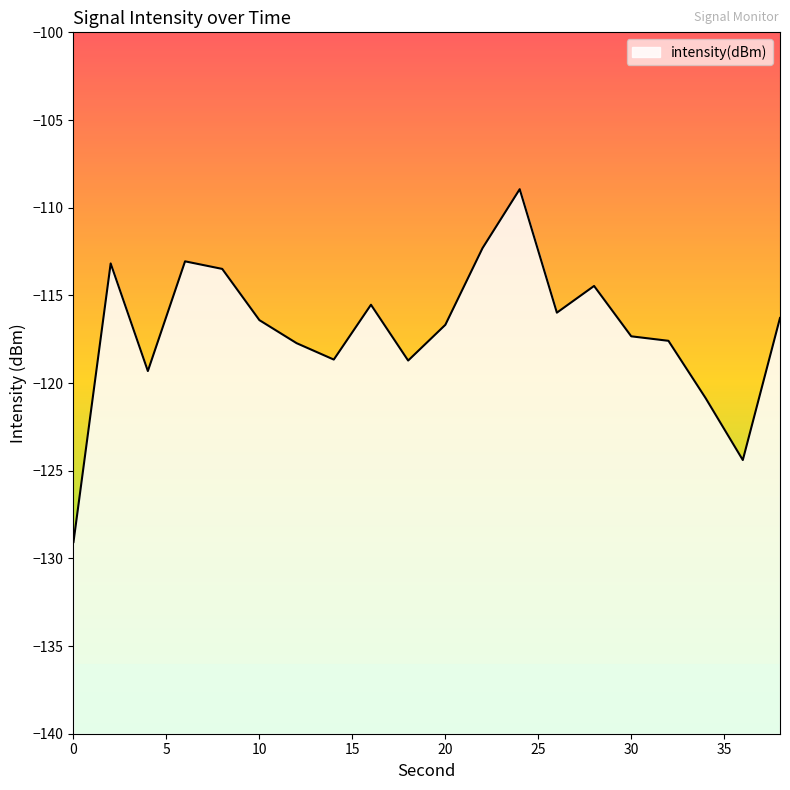

How many lines are shown in the chart?

1